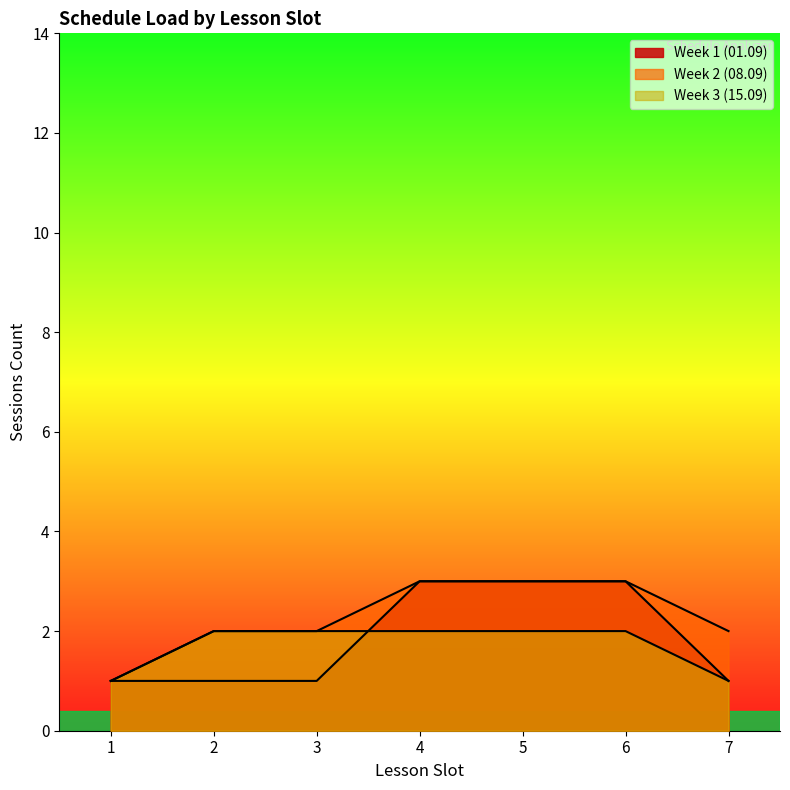

True or false: Week 1 (01.09) and Week 3 (15.09) cross at least once.

False